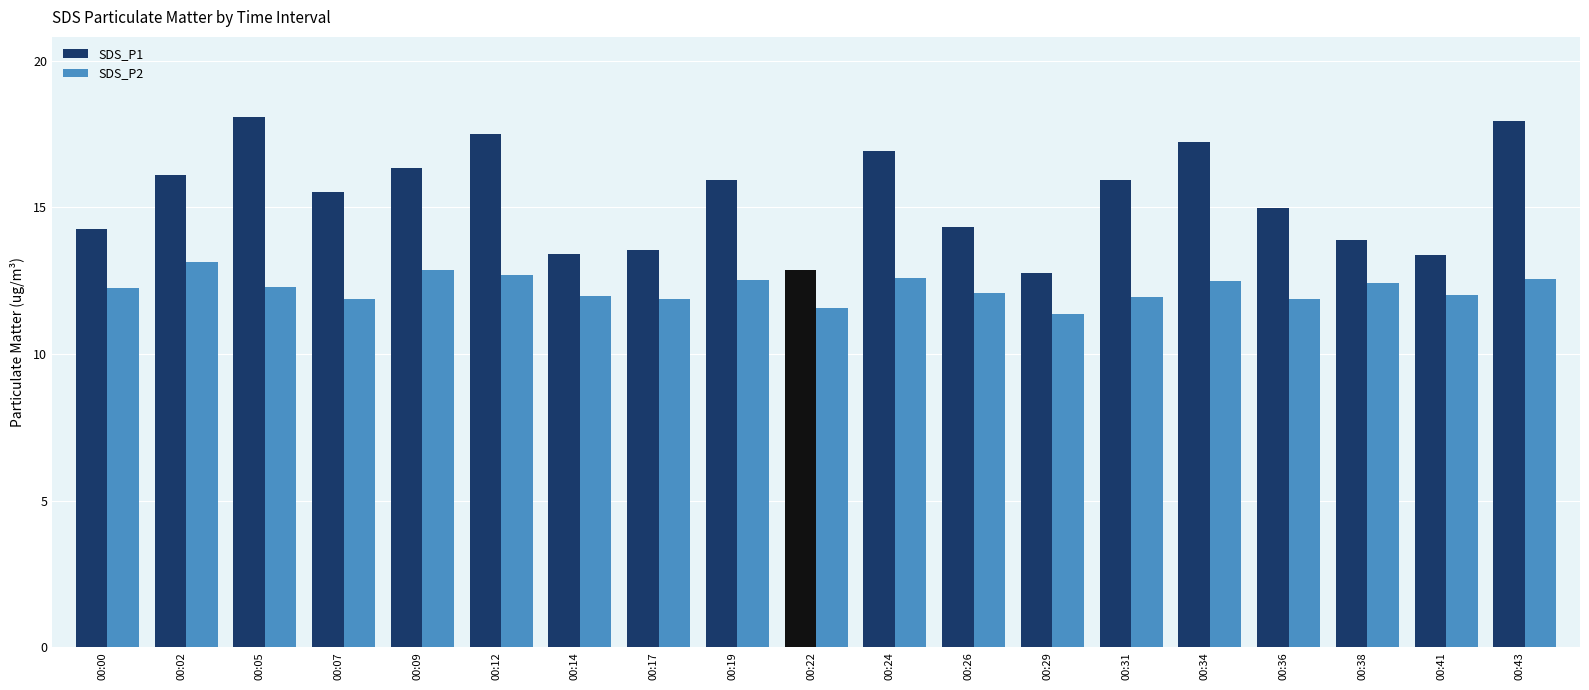

Read the SDS_P2 value at 00:36.

11.9